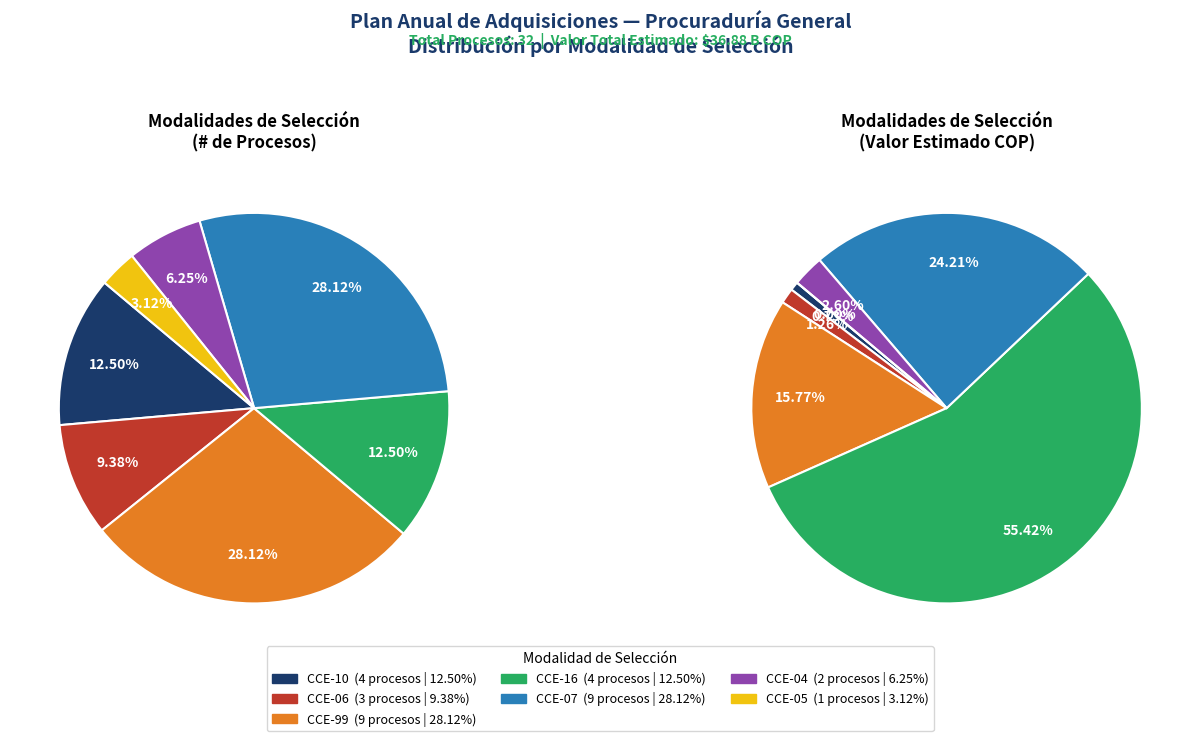

Which has a higher value, CCE-04 or CCE-10?

CCE-10